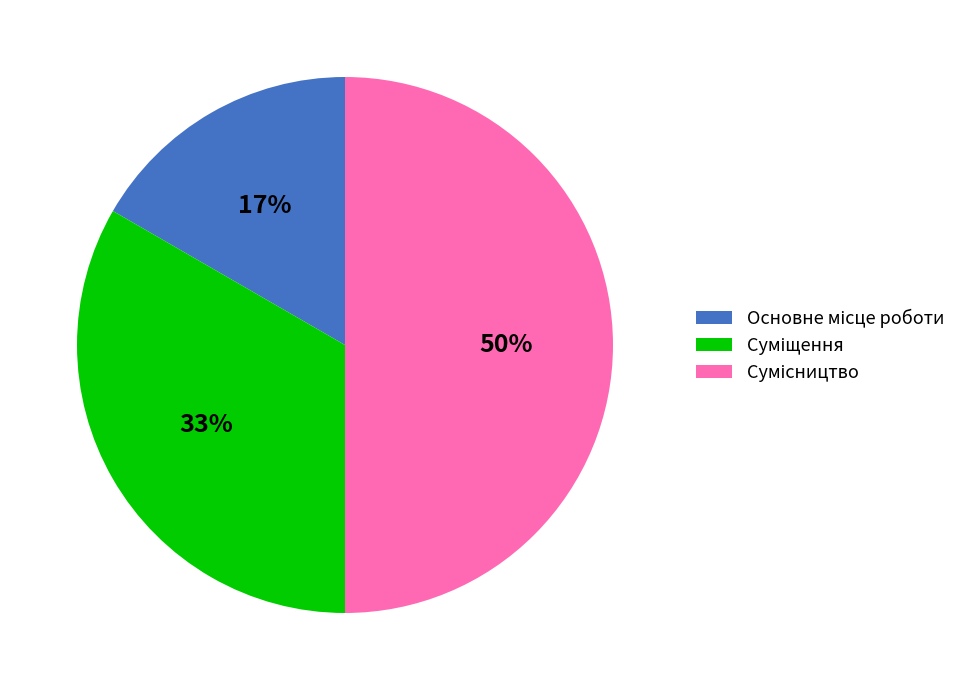

To the nearest percent, what is the difference between the largest and smallest slice percentages?

33%